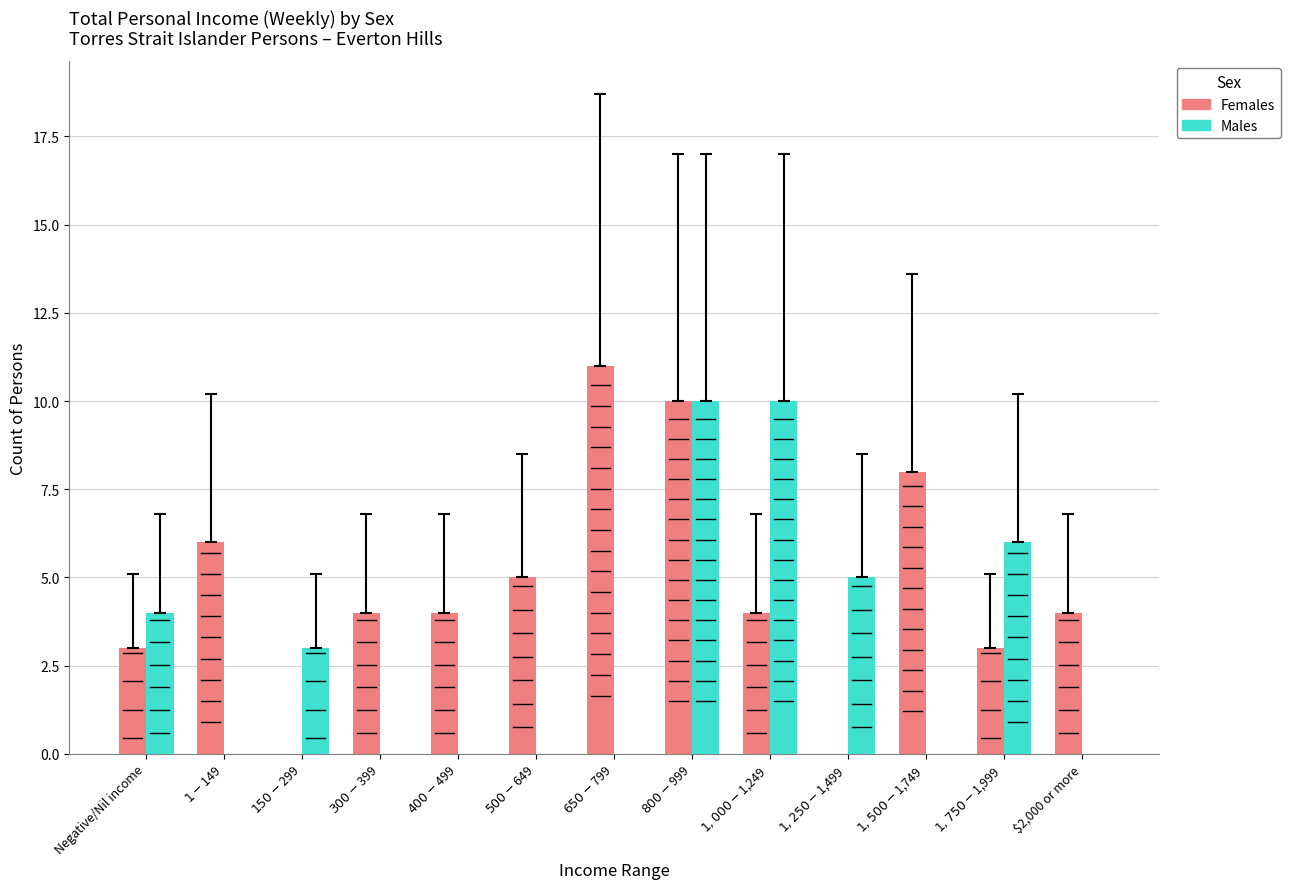

What is the greatest value displayed?

11